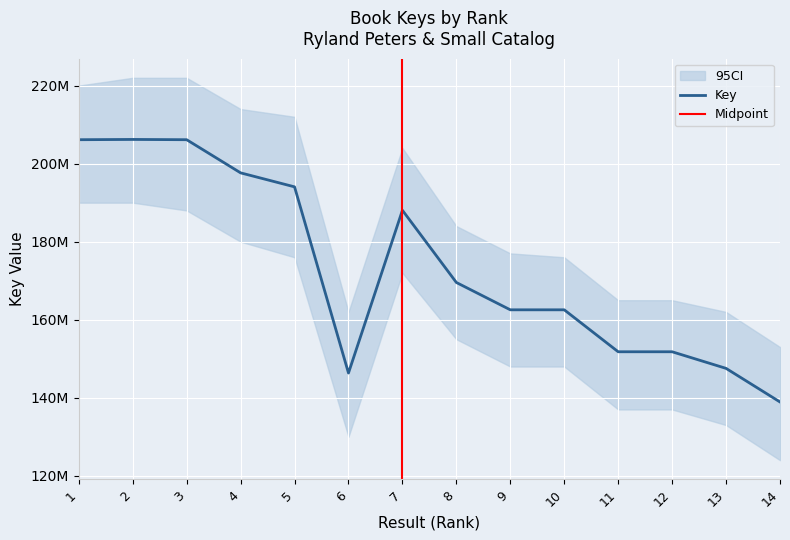

How many lines are shown in the chart?

1